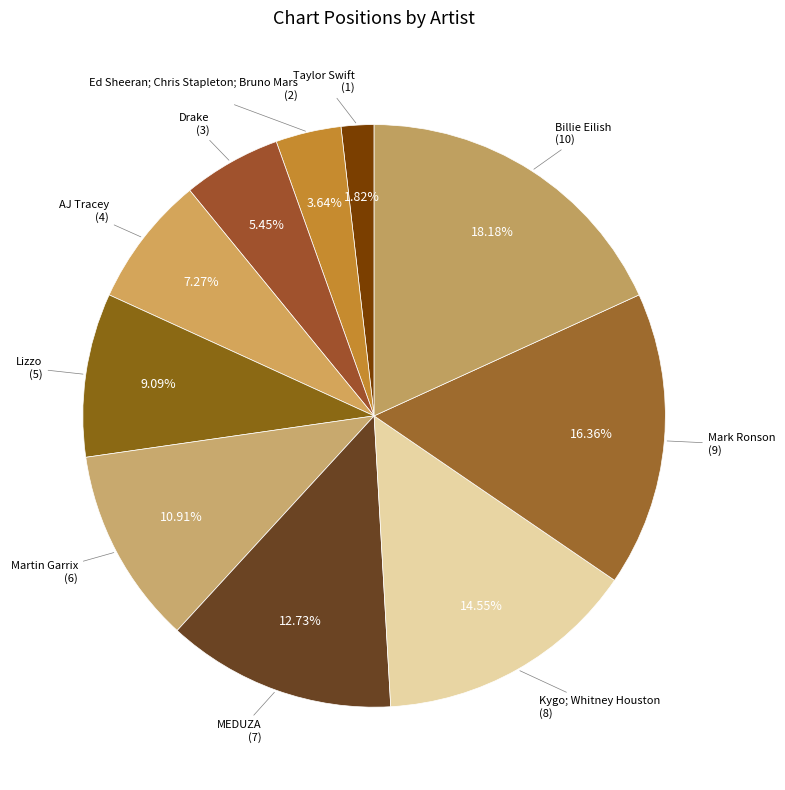

How many slices are in this pie chart?

10